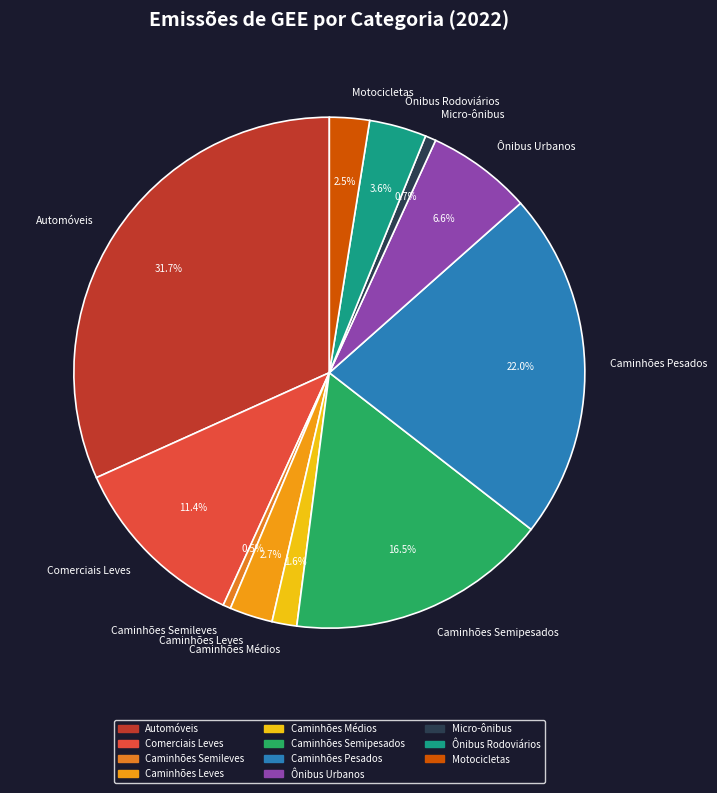

Which category has the biggest portion of the pie?

Automóveis